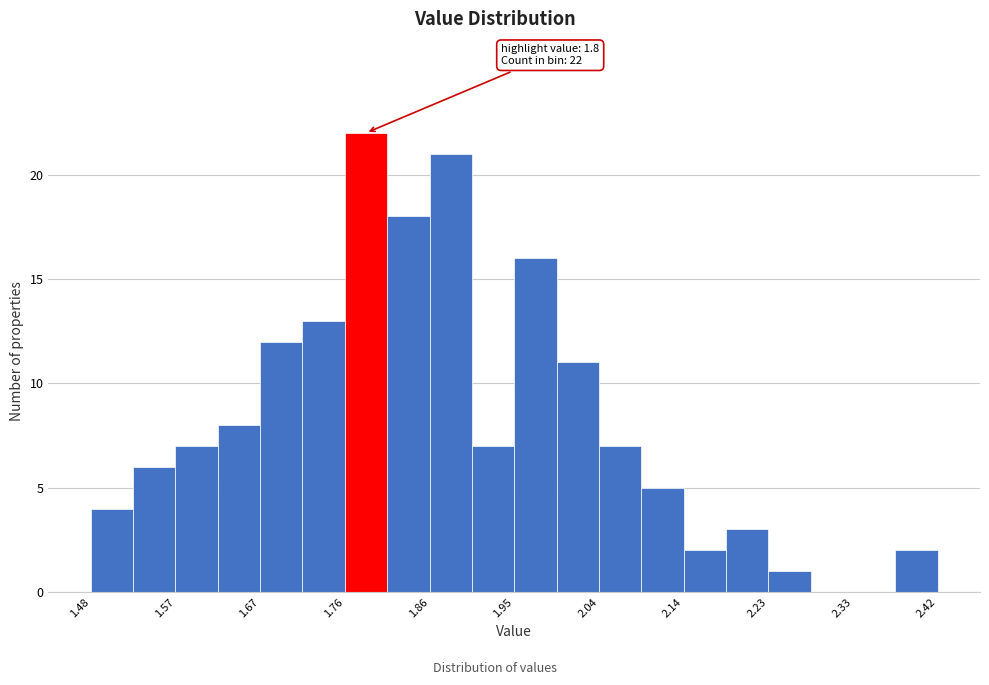

Which range on the x-axis has the tallest bar?

1.762 to 1.809